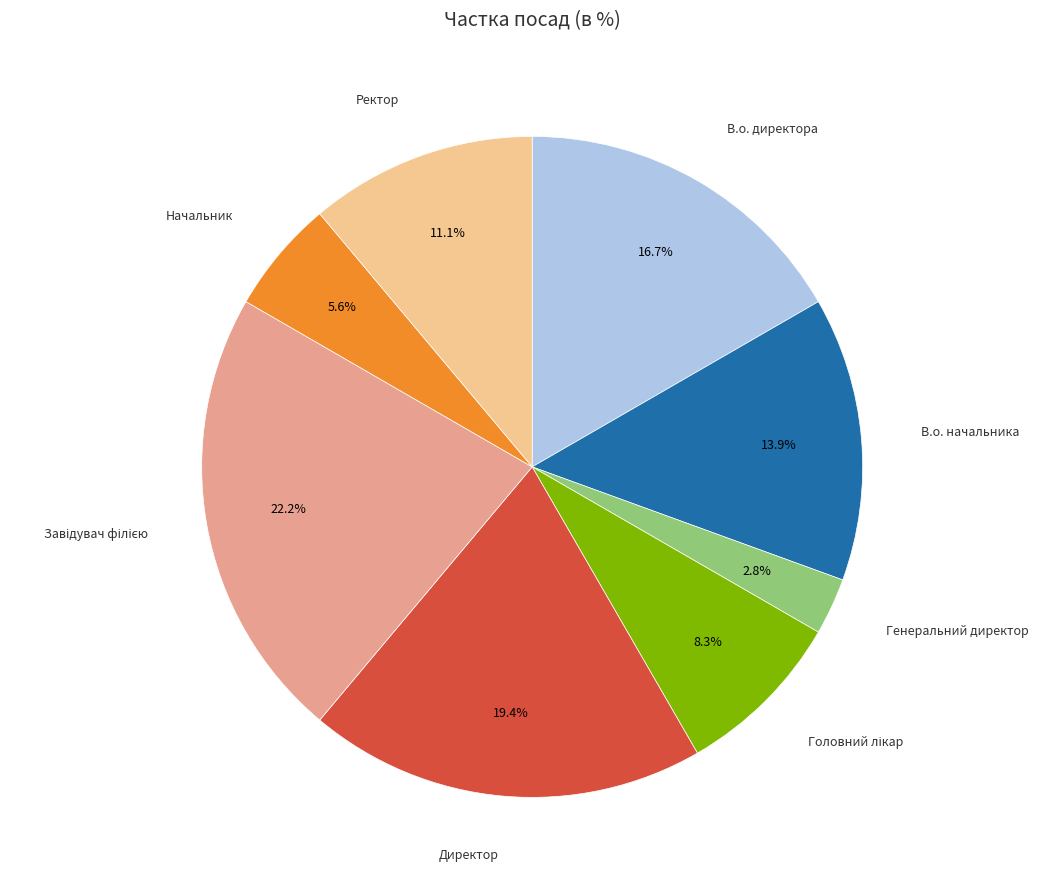

Between В.о. начальника and Начальник, which is larger?

В.о. начальника